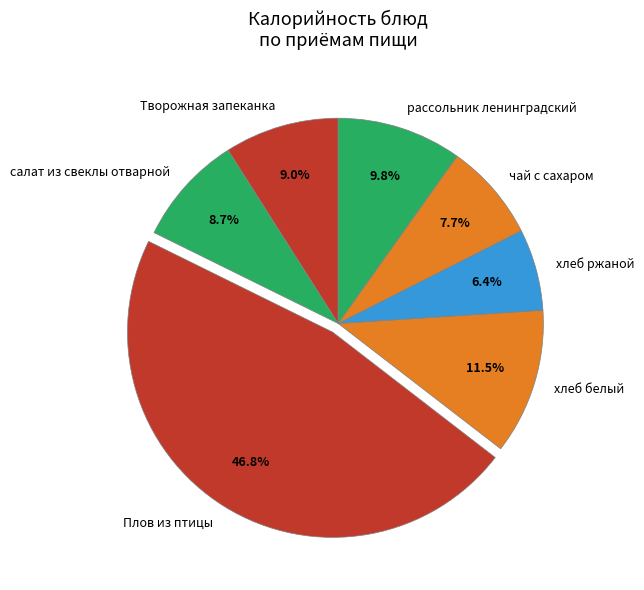

Approximately how many times larger is the value at рассольник ленинградский compared to хлеб белый?

0.9